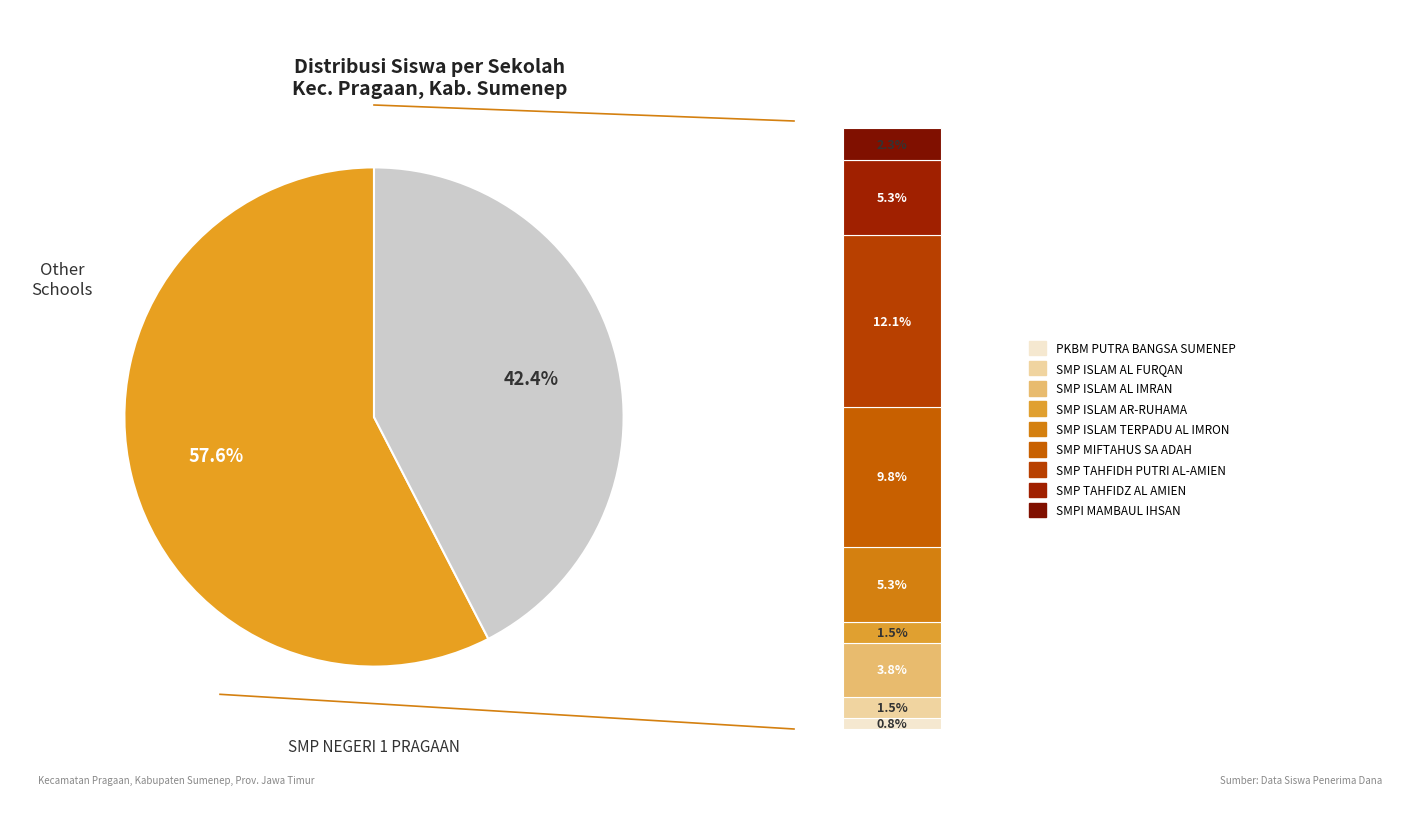

Does any single category account for the majority?

Yes